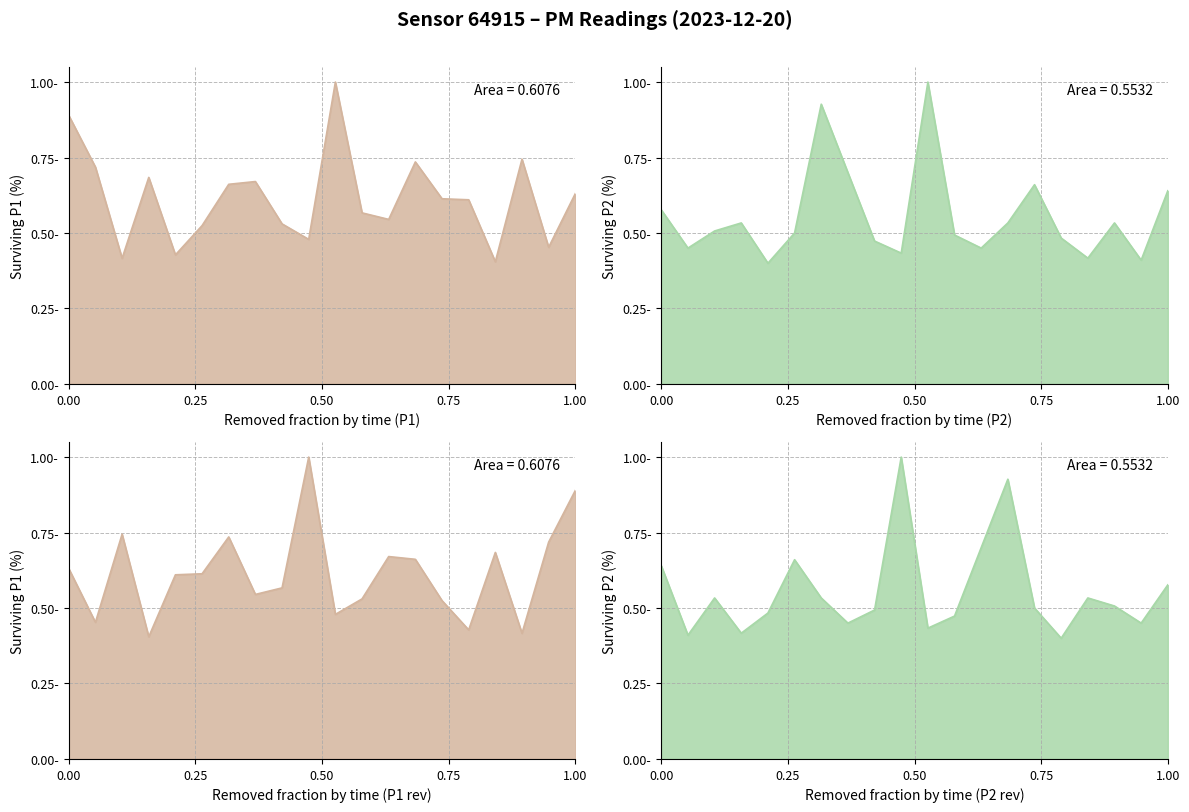

How many interior local peaks does the P2 series have?

5